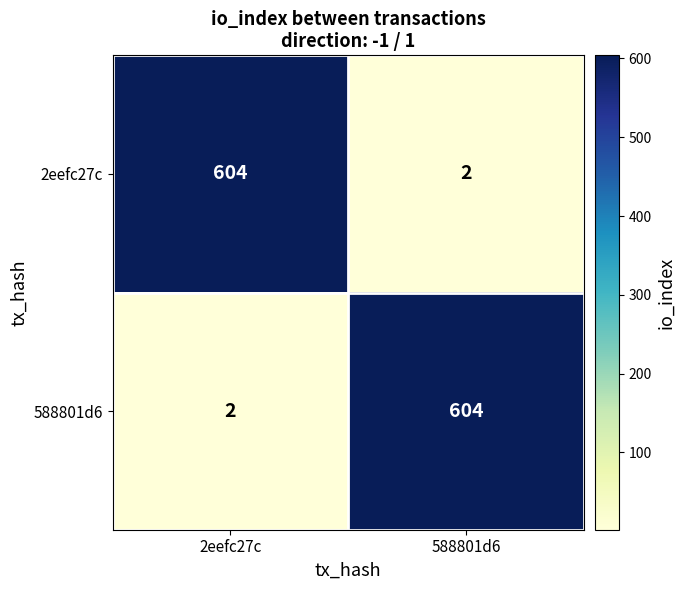

What is the approximate value of 588801d6 at 588801d6, to the nearest 50?

600